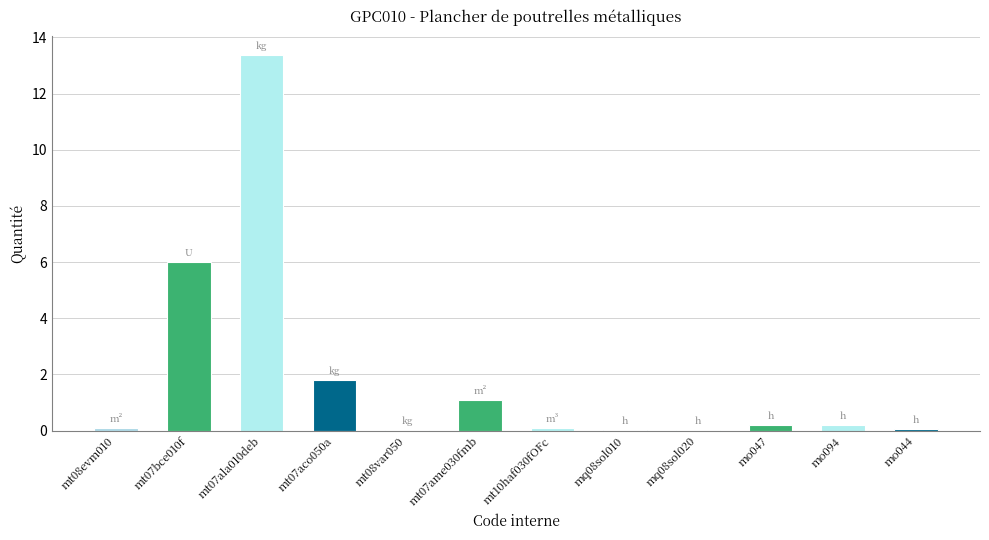

What is the sum of the values at mt10haf030fOFc and mq08sol010?

0.1